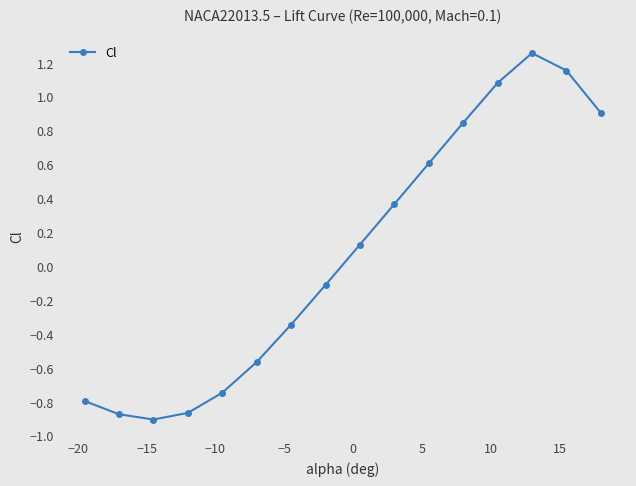

What is the difference between the maximum and minimum values?

2.2